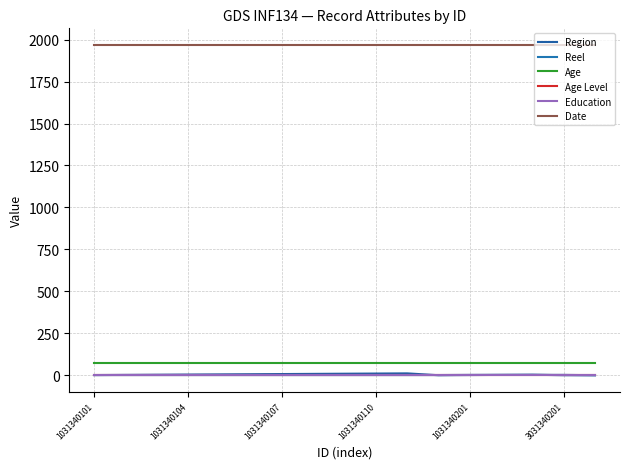

What is the label of the 5th point from the left?

1031340201